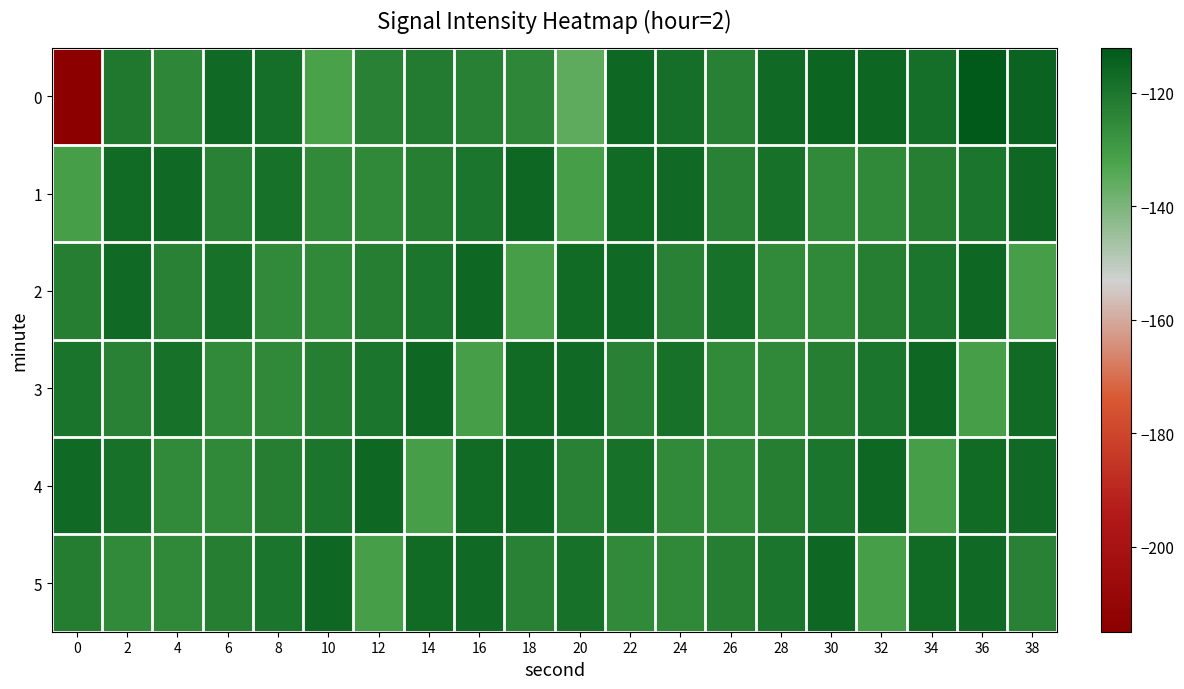

At 32, list the series in order from largest to smallest.

0, 4, 3, 2, 1, 5